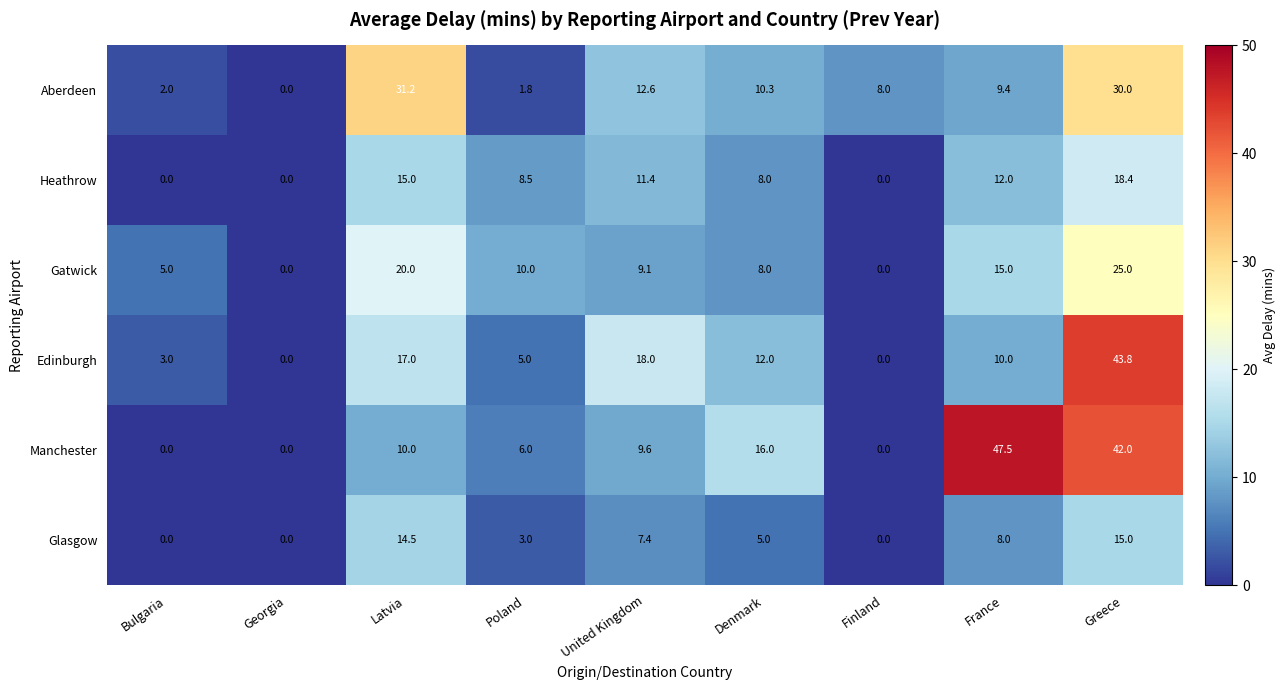

What is the maximum value shown in the chart?

47.5